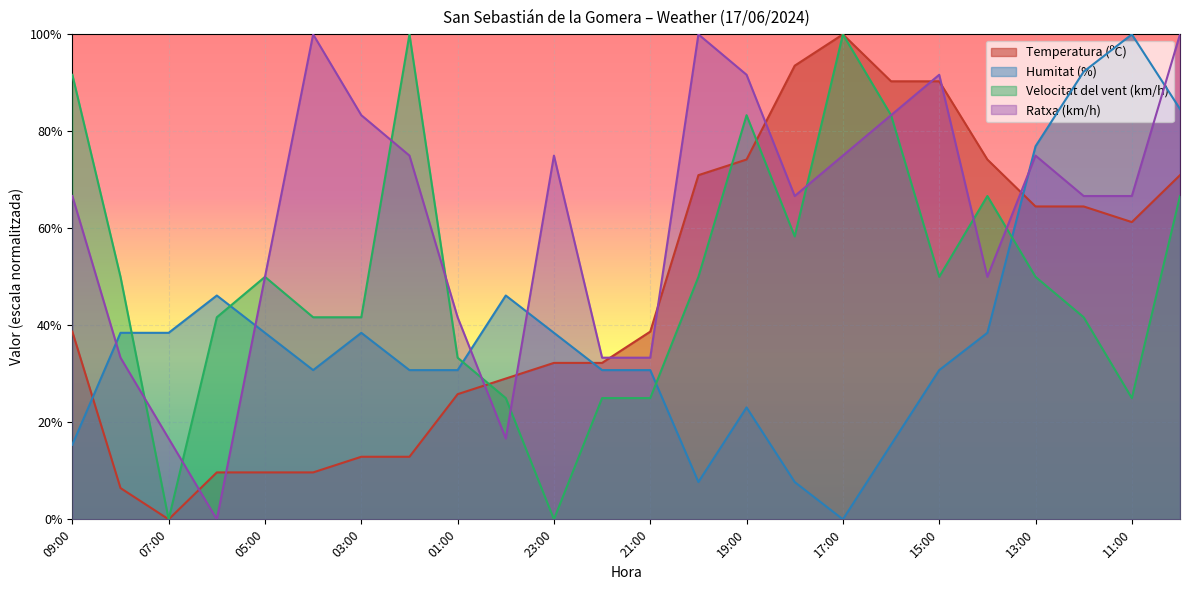

Which series changed the most between 23:00 and 13:00?

Velocitat del vent (km/h)